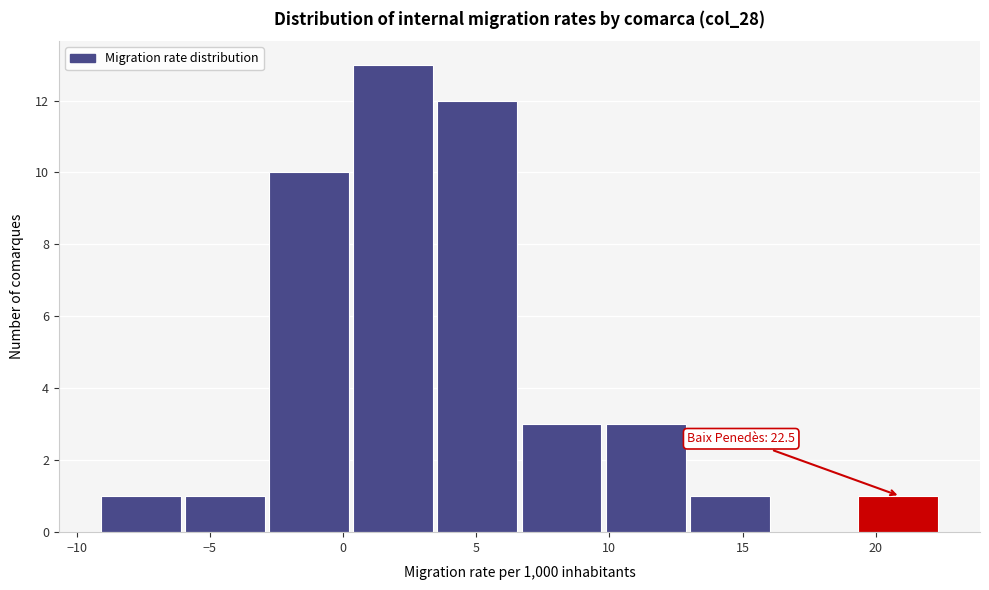

Over which range of the x-axis is the bar tallest?

0.5 to 3.5